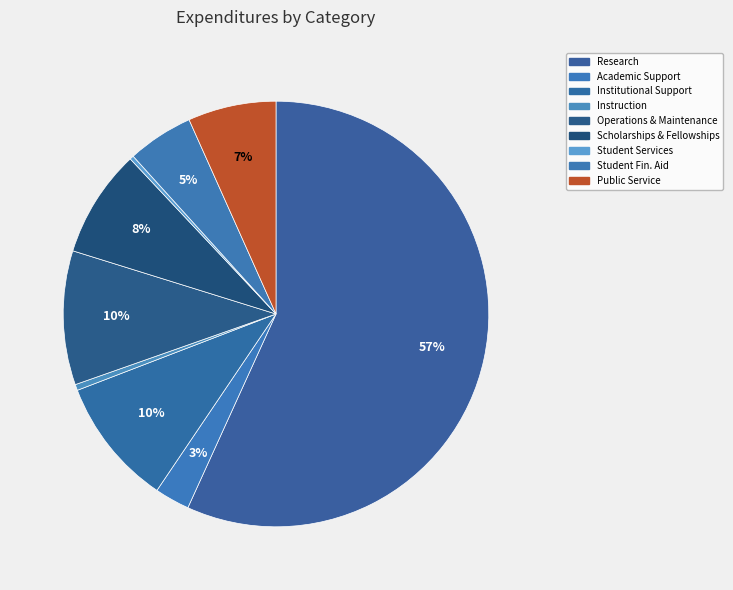

To the nearest percent, what is the average slice percentage?

11%